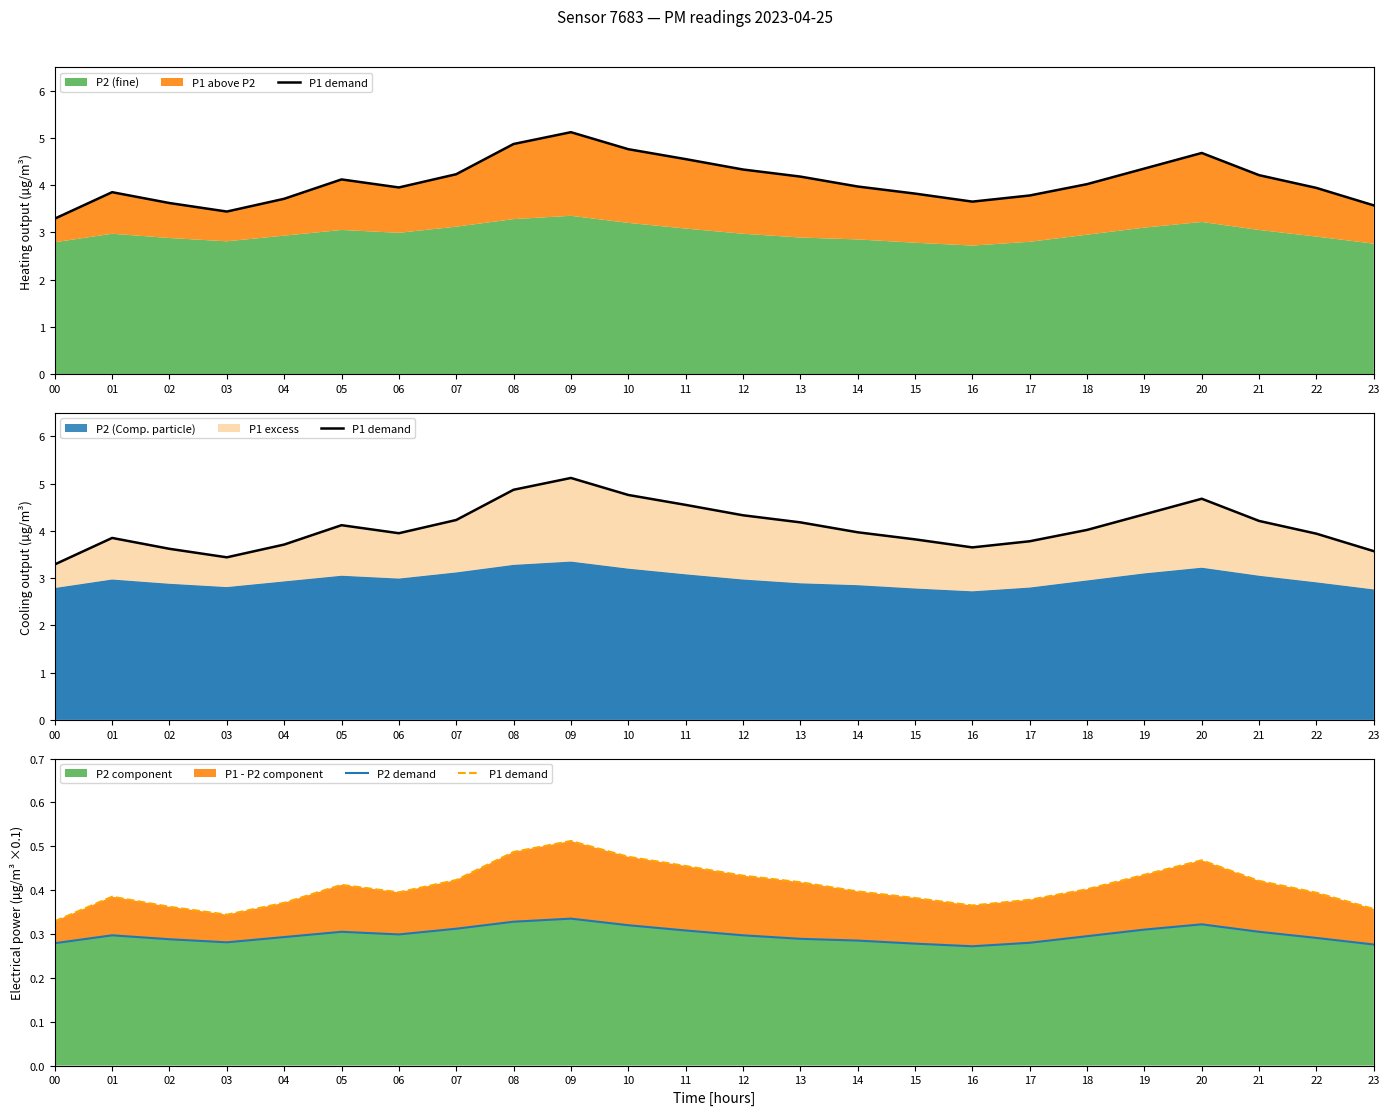

What is the minimum value for P1 demand?

0.3